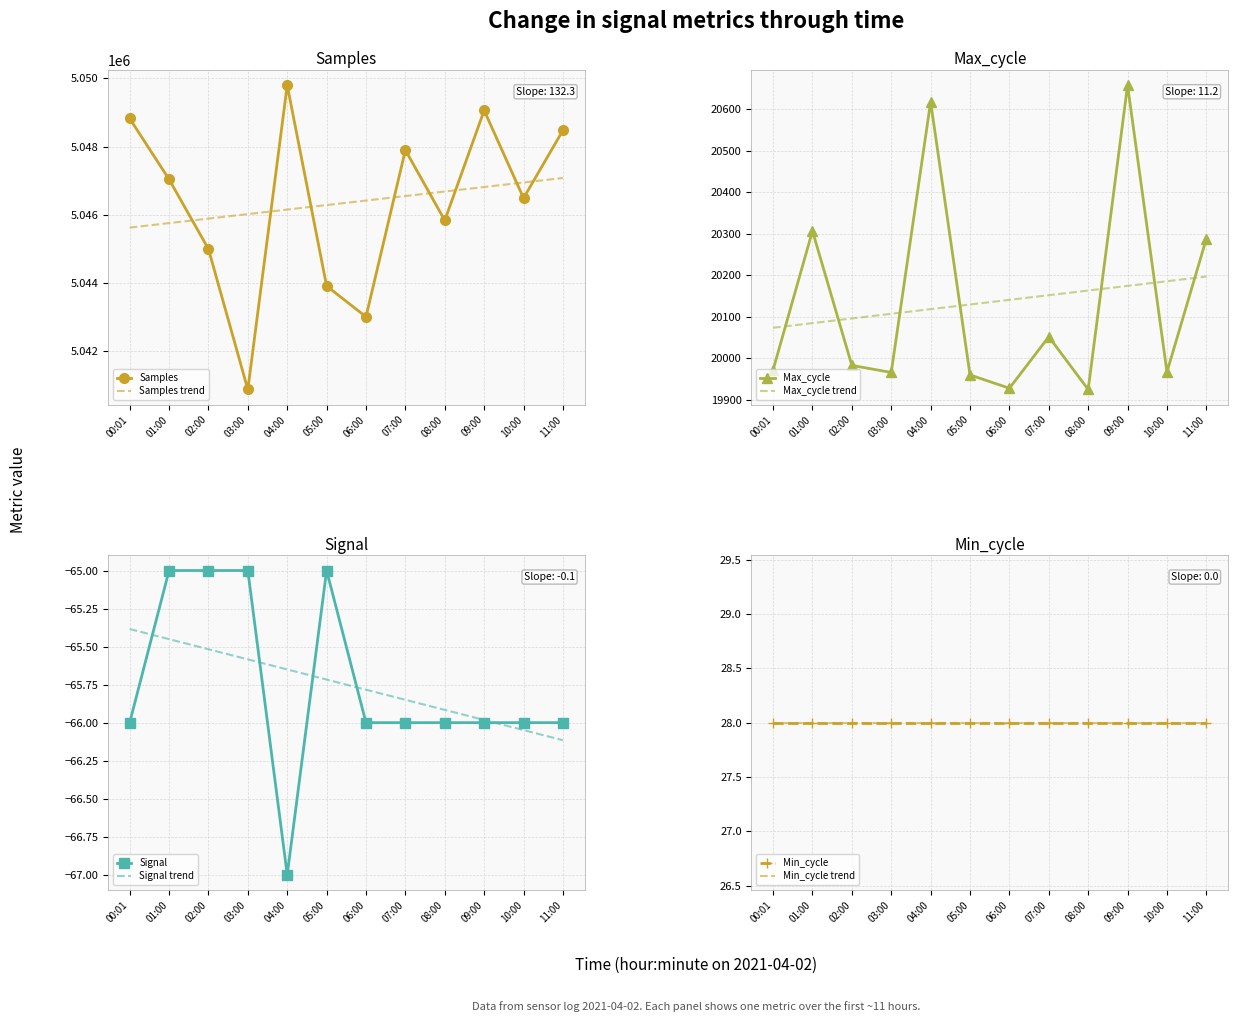

What value does the Signal series have at 00:01?

-66